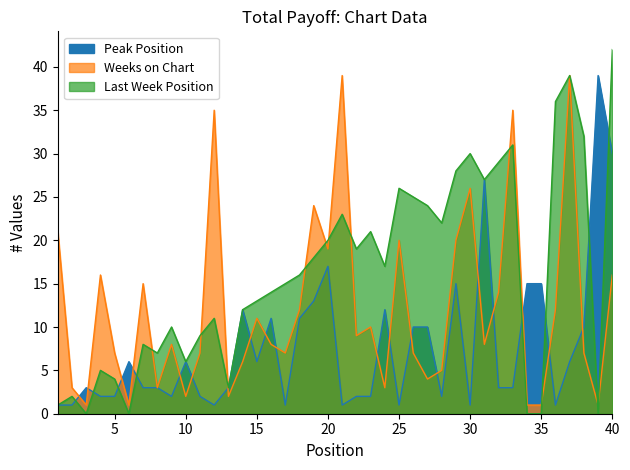

Reading right to left, transcribe all the data shown in this chart.

Peak Position: 40=30	39=39	38=10	37=6	36=1	35=15	34=15	33=3	32=3	31=27	30=1	29=15	28=2	27=10	26=10	25=1	24=12	23=2	22=2	21=1	20=17	19=13	18=11	17=1	16=11	15=6	14=12	13=3	12=1	11=2	10=6	9=2	8=3	7=3	6=6	5=2	4=2	3=3	2=1	1=1
Weeks on Chart: 40=16	39=1	38=7	37=39	36=12	35=1	34=1	33=35	32=14	31=8	30=26	29=20	28=5	27=4	26=7	25=20	24=3	23=10	22=9	21=39	20=19	19=24	18=12	17=7	16=8	15=11	14=6	13=2	12=35	11=7	10=2	9=8	8=3	7=15	6=1	5=7	4=16	3=1	2=3	1=21
Last Week: 40=42	39=0	38=32	37=39	36=36	35=0	34=0	33=31	32=29	31=27	30=30	29=28	28=22	27=24	26=25	25=26	24=17	23=21	22=19	21=23	20=20	19=18	18=16	17=15	16=14	15=13	14=12	13=3	12=11	11=9	10=6	9=10	8=7	7=8	6=0	5=4	4=5	3=0	2=2	1=1